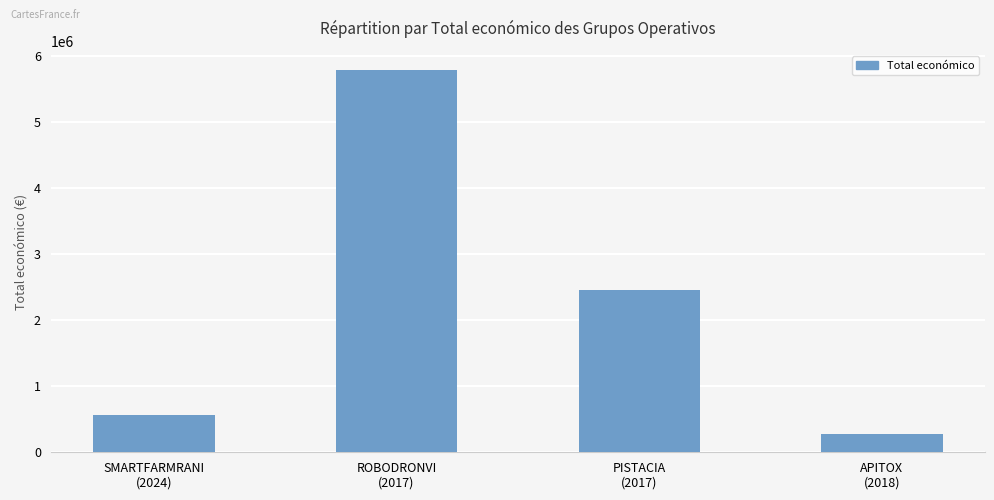

Reading right to left, list all the values displayed in this chart.

APITOX
(2018)=271552	PISTACIA
(2017)=2464572	ROBODRONVI
(2017)=5790993	SMARTFARMRANI
(2024)=571965